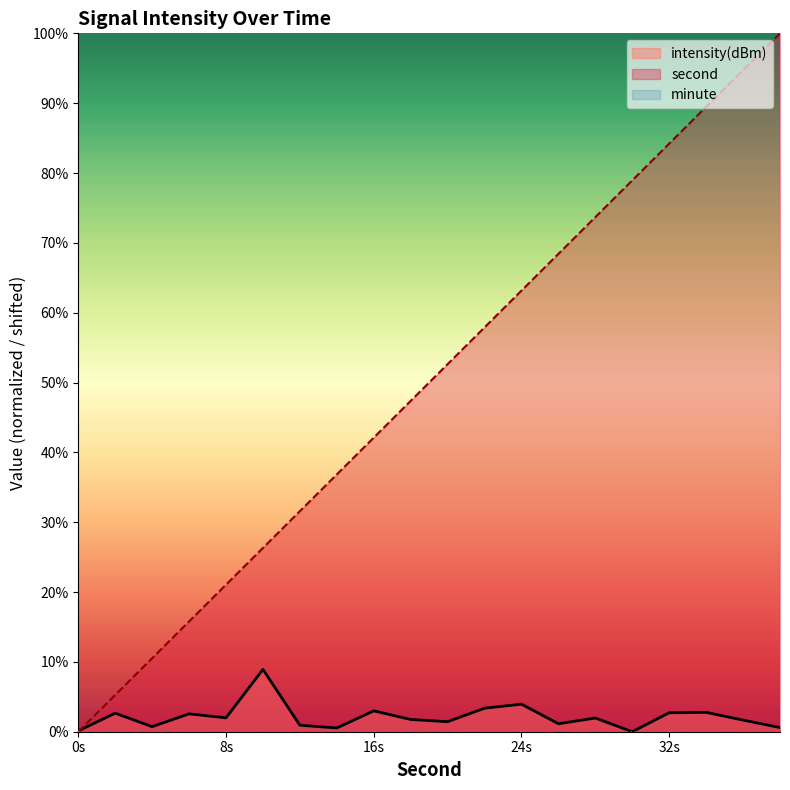

Where does the intensity series first go above 1?

2